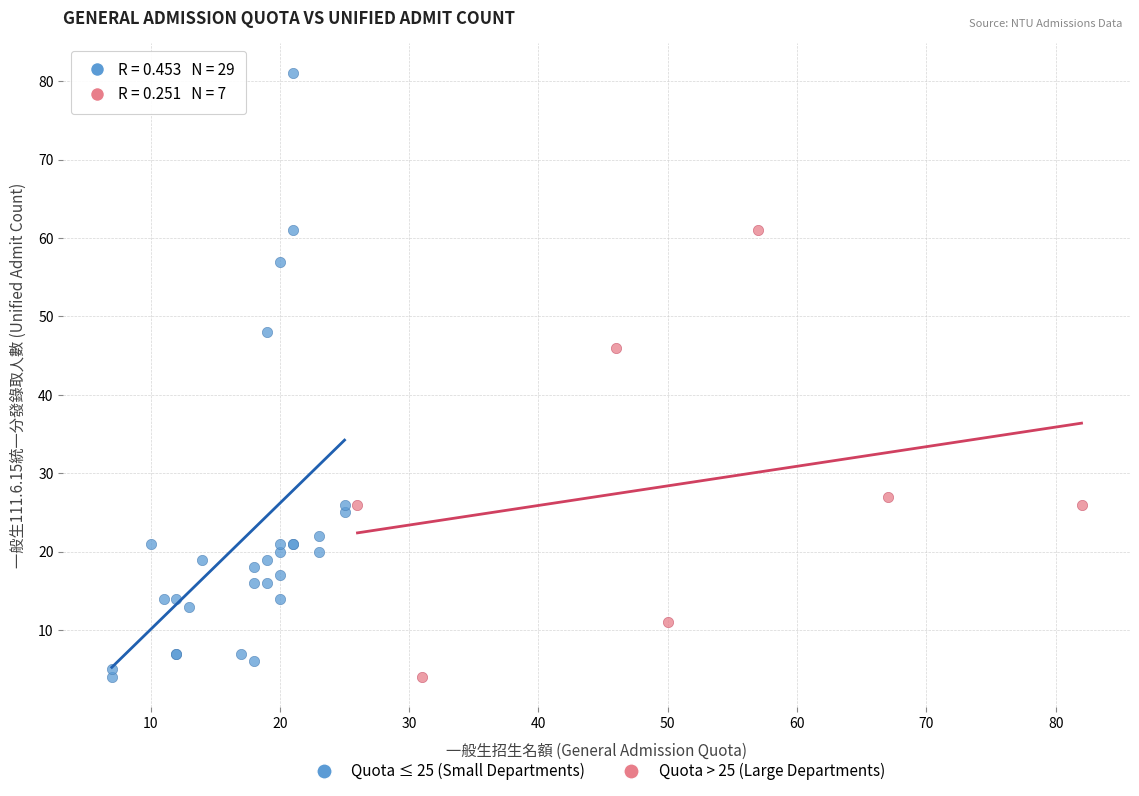

Which series reaches the maximum Y coordinate?

Quota ≤ 25 (Small Departments)